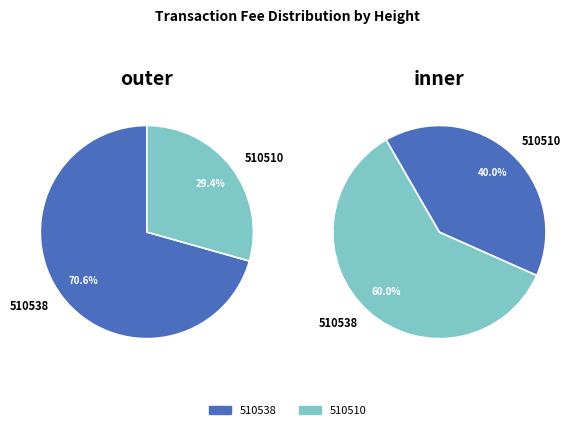

The 510510 slice represents 39% of the pie. True or false?

False